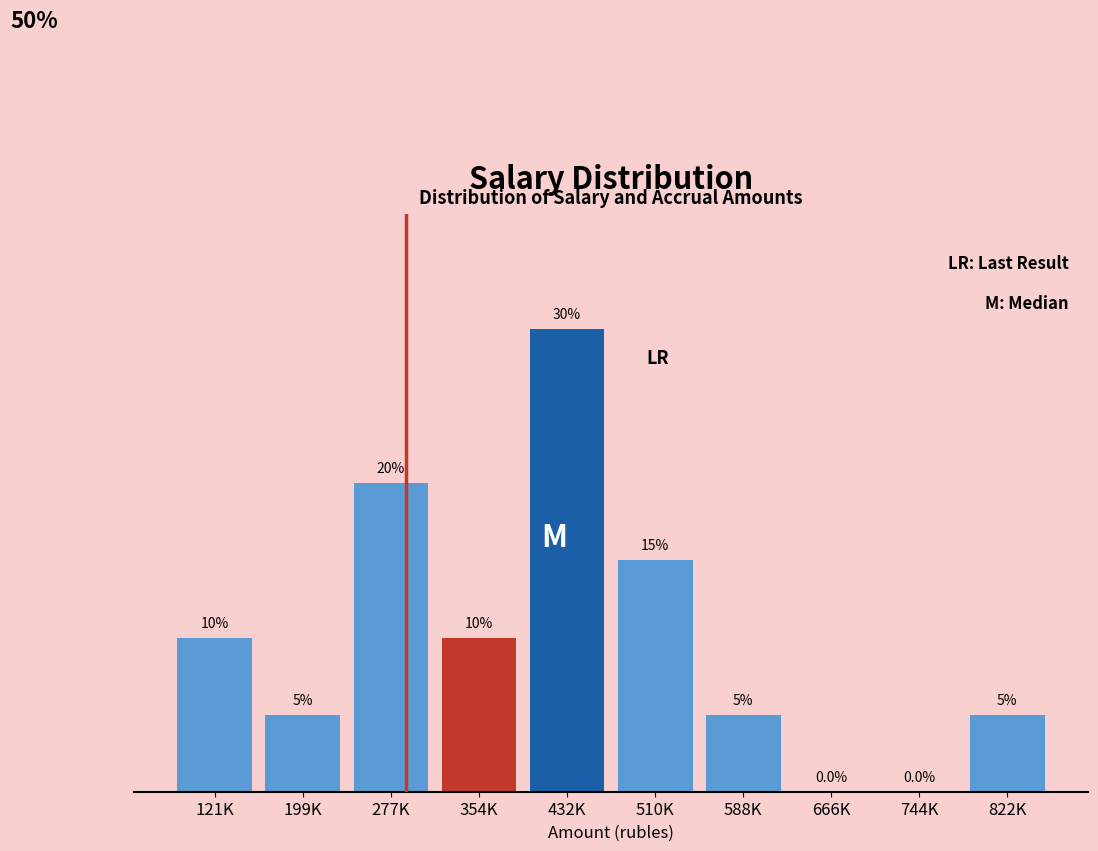

Which category has the highest value across all series?

432K